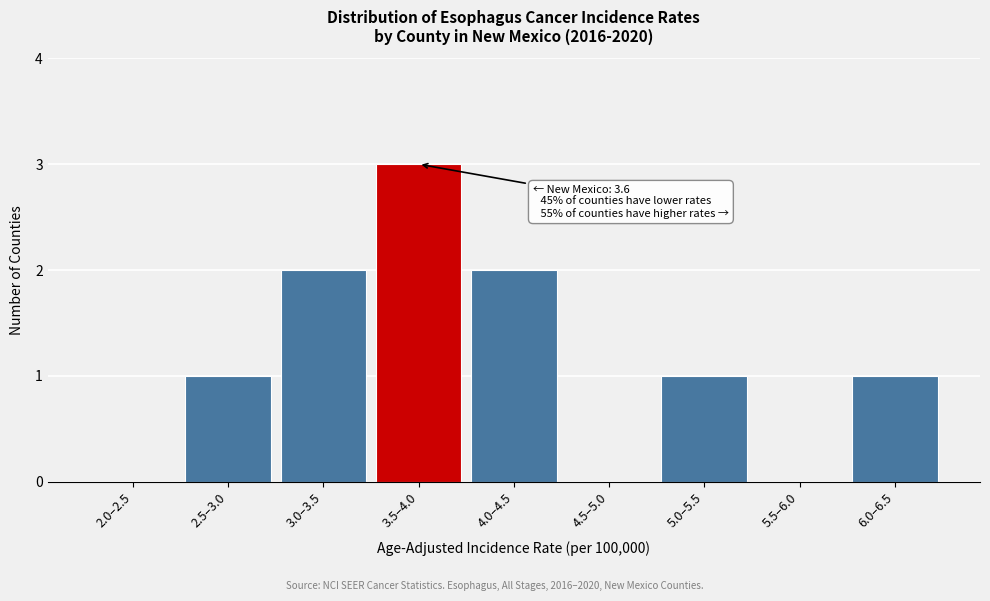

Reading left to right, what are all the values shown in this chart?

2.0–2.5=0	2.5–3.0=1	3.0–3.5=2	3.5–4.0=3	4.0–4.5=2	4.5–5.0=0	5.0–5.5=1	5.5–6.0=0	6.0–6.5=1